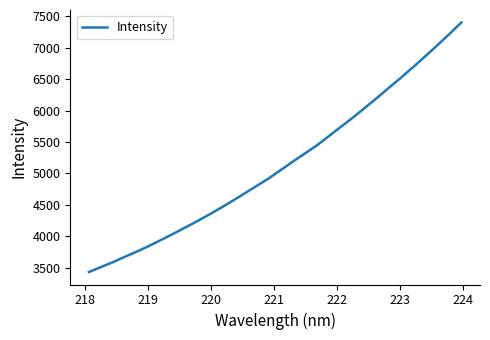

What is the minimum value shown in the chart?

3433.4